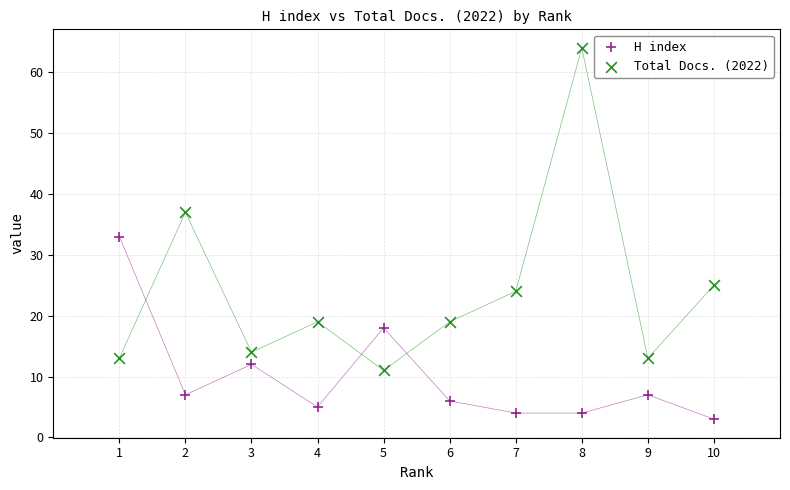

Which series reaches the maximum Y coordinate?

Total Docs. (2022)